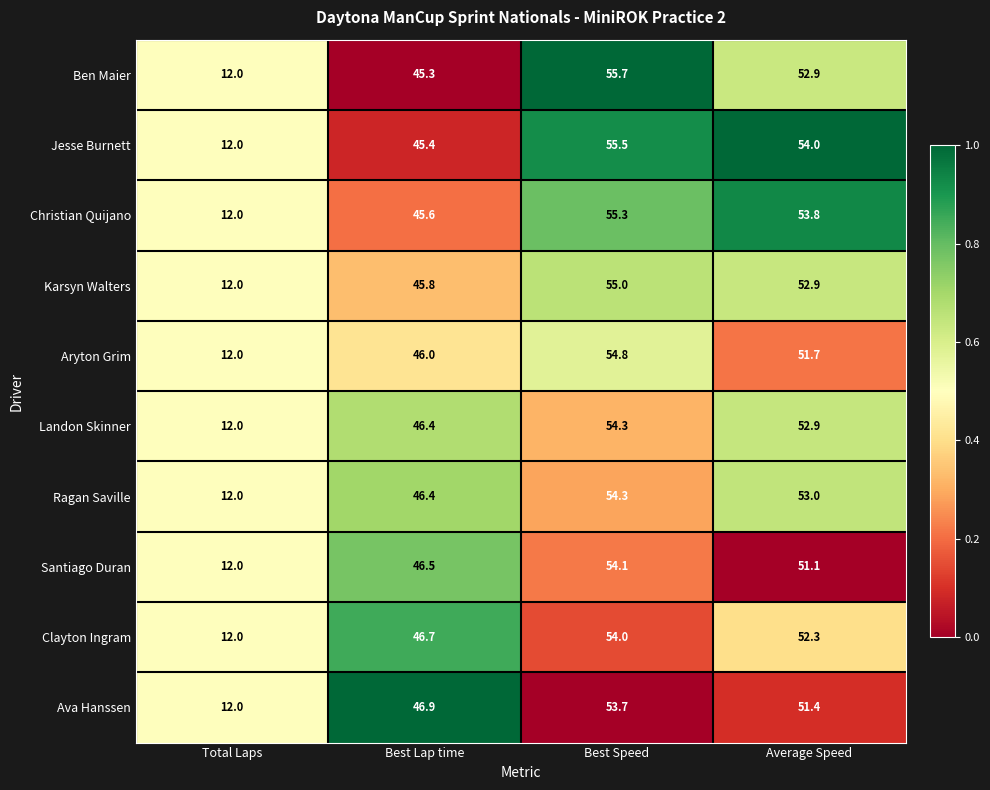

Which series has the widest spread of values?

Ben Maier